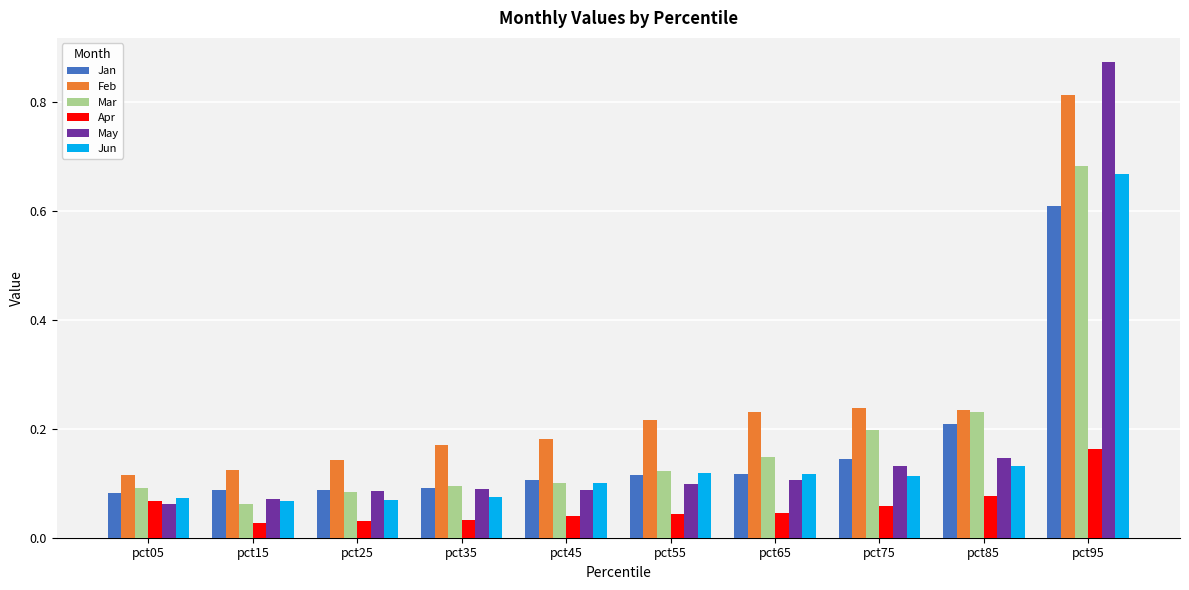

The Mar series shows 0.2 at pct55. True or false?

False